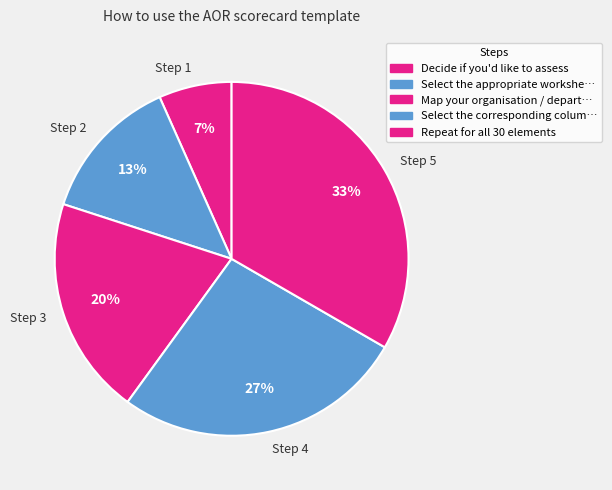

Is the sum of Step 4 and Step 1 greater than half?

No